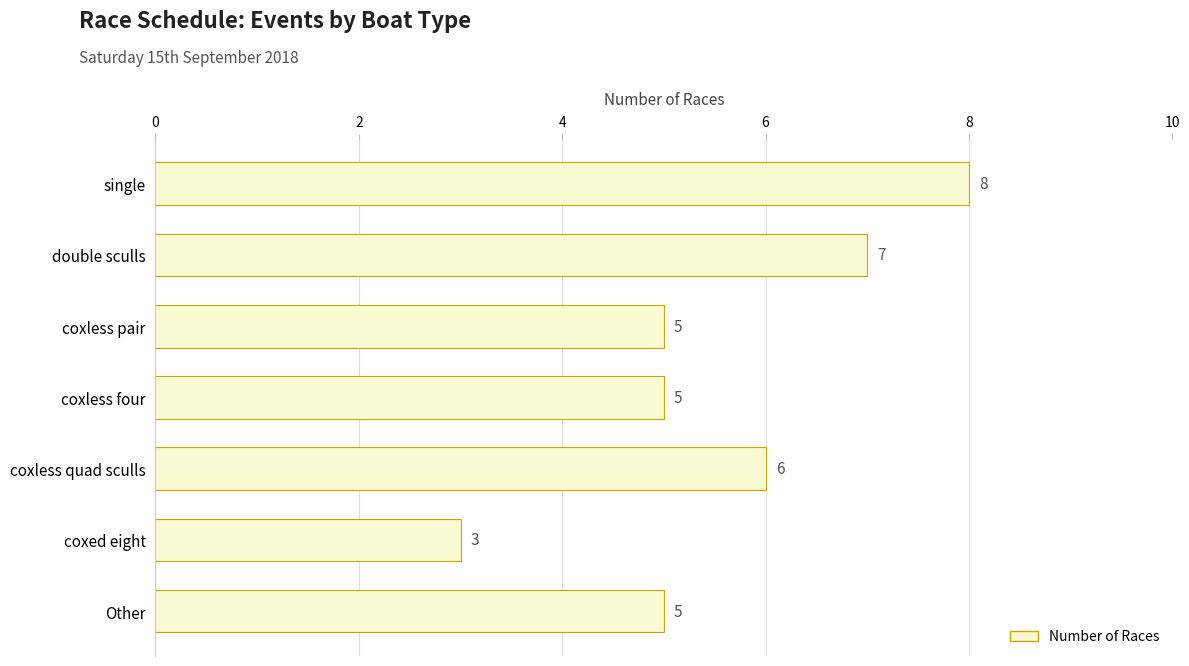

Reading top to bottom, list all the values displayed in this chart.

single=8	double sculls=7	coxless pair=5	coxless four=5	coxless quad sculls=6	coxed eight=3	Other=5